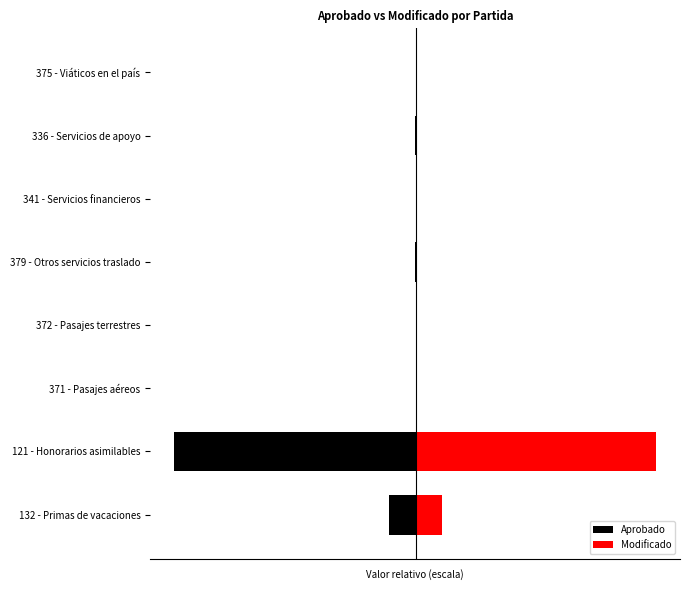

Where is Modificado nearest to the value 0?

372 - Pasajes terrestres